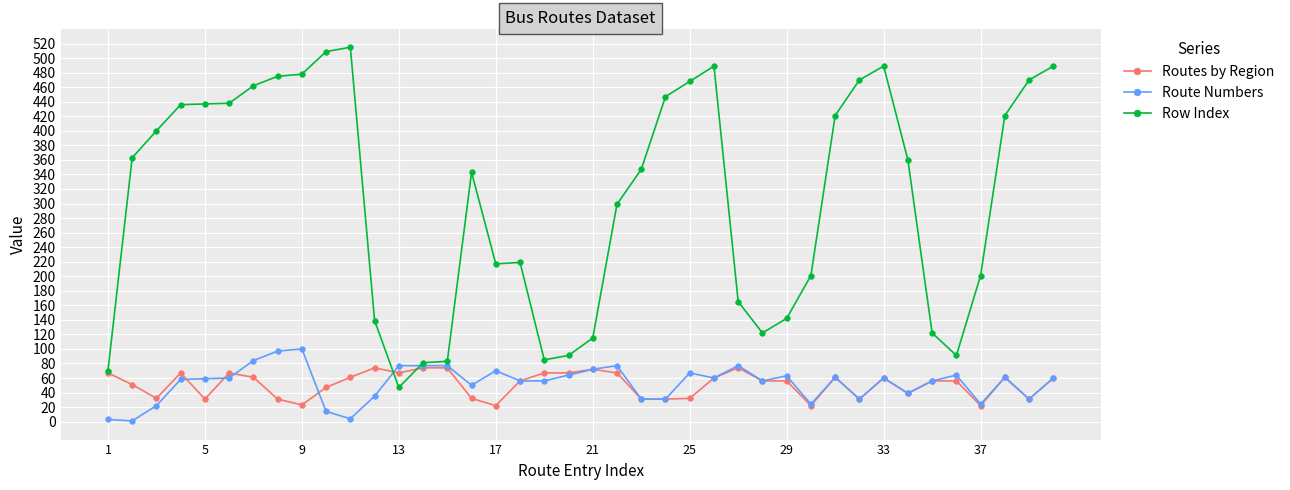

Which series has the largest range (max minus min)?

Row Index